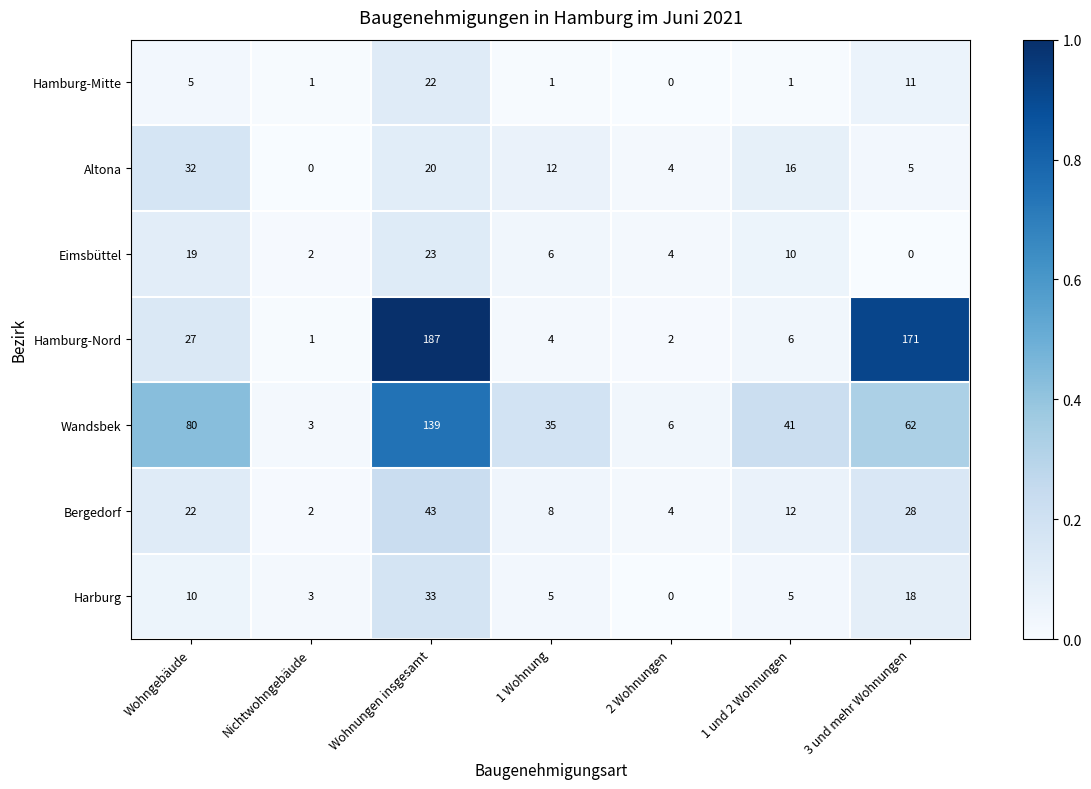

At how many categories does at least one series exceed 0?

7